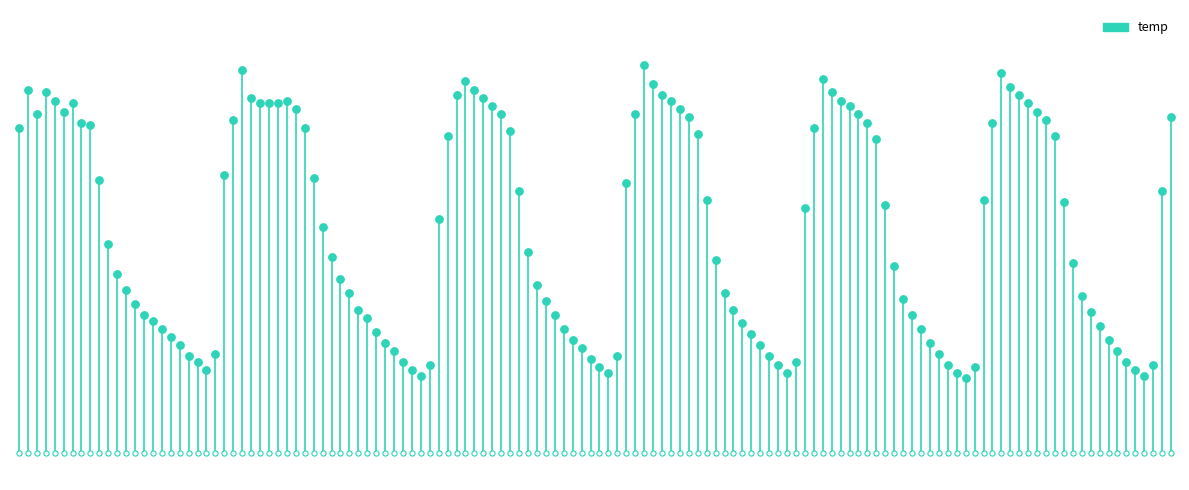

What is the change in value from −20 to 0?

+11.8